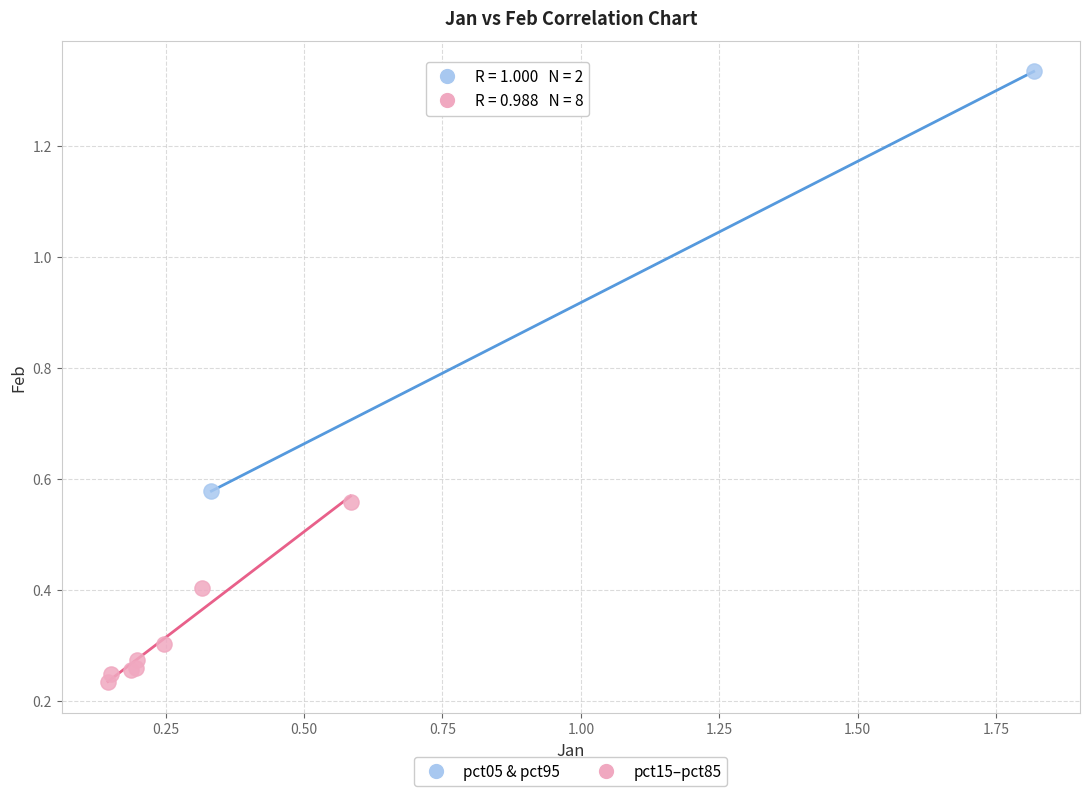

Which series reaches the minimum Y coordinate?

pct15–pct85